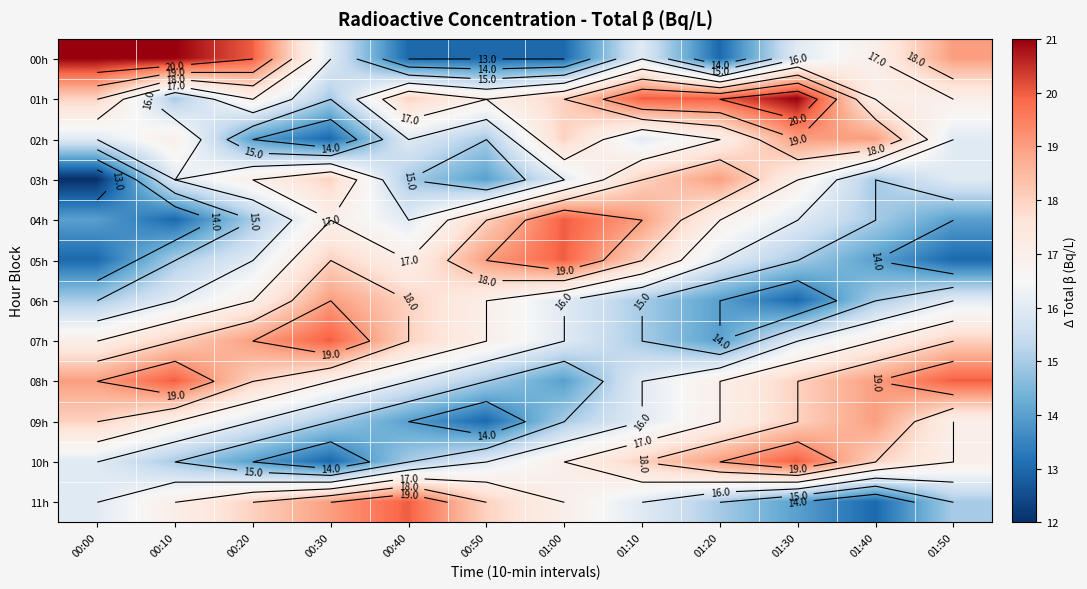

What is the sum of all 05h values?

194